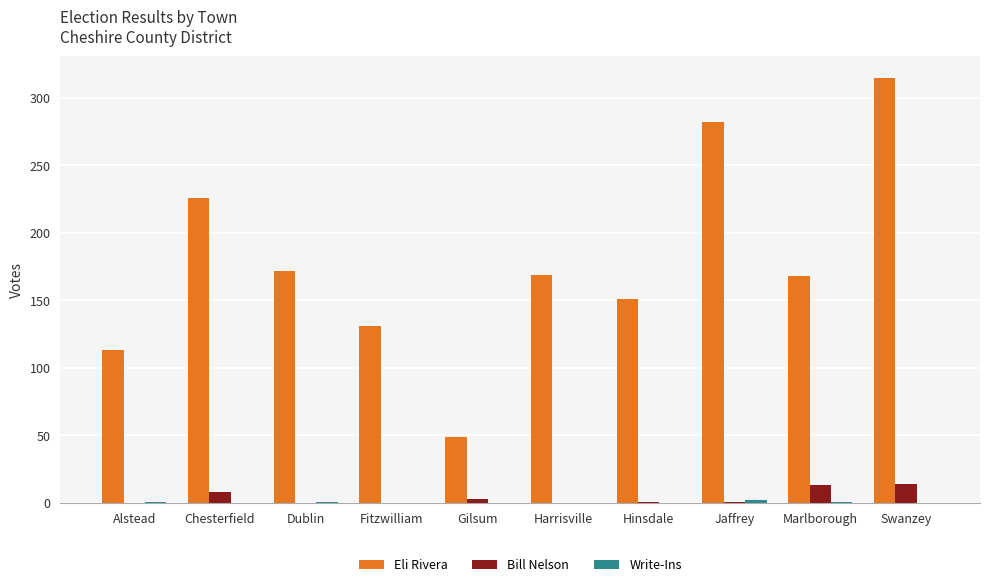

Which category has the highest value in the Eli Rivera series?

Swanzey